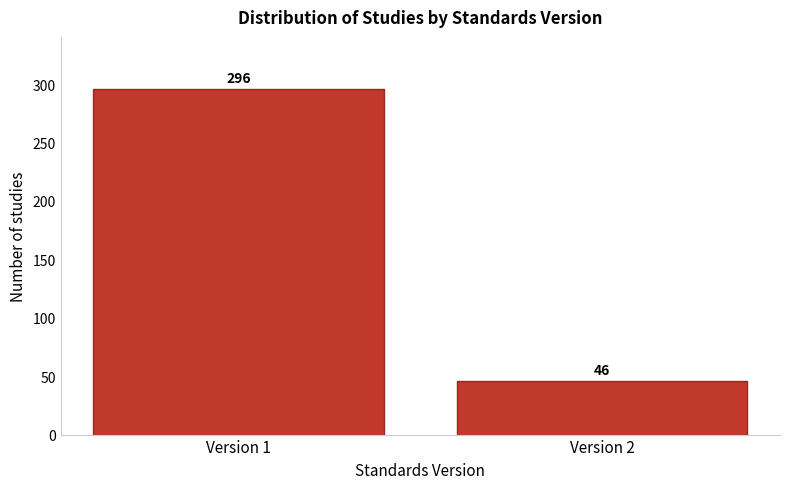

Reading left to right, what are all the values shown in this chart?

296	46